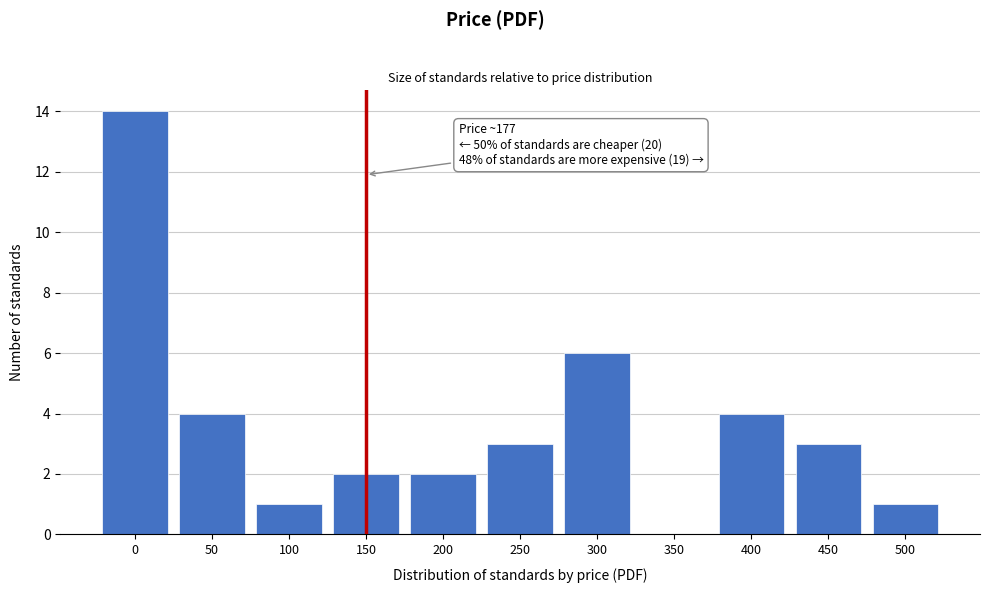

Reading right to left, transcribe all the data shown in this chart.

500=1	450=3	400=4	350=0	300=6	250=3	200=2	150=2	100=1	50=4	0=14